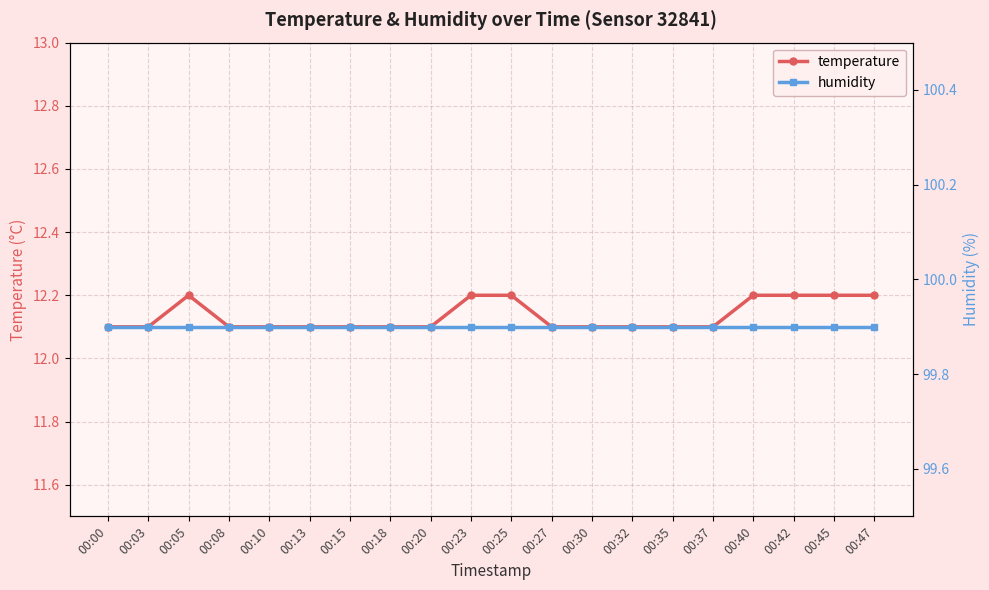

The humidity series shows 146.7 at 00:27. True or false?

False